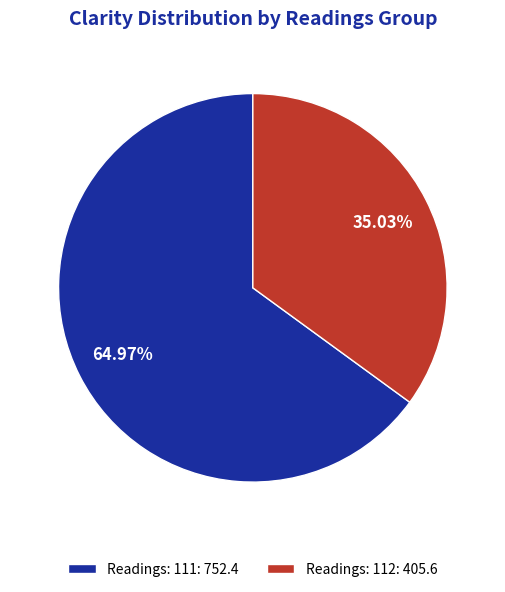

How many slices are in this pie chart?

2